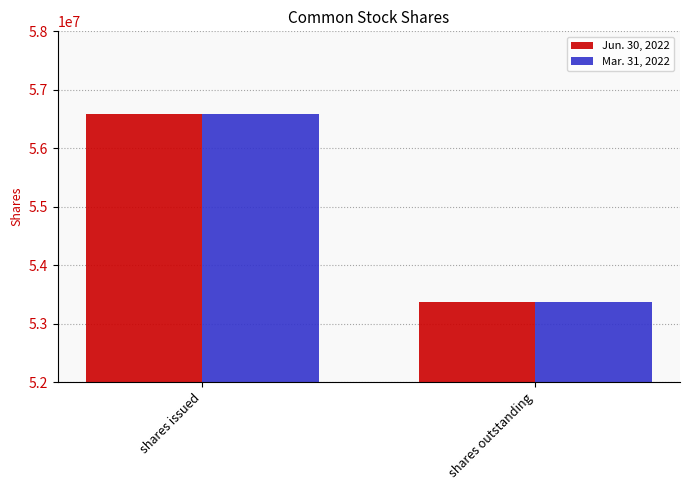

How many bars are there in each group?

2